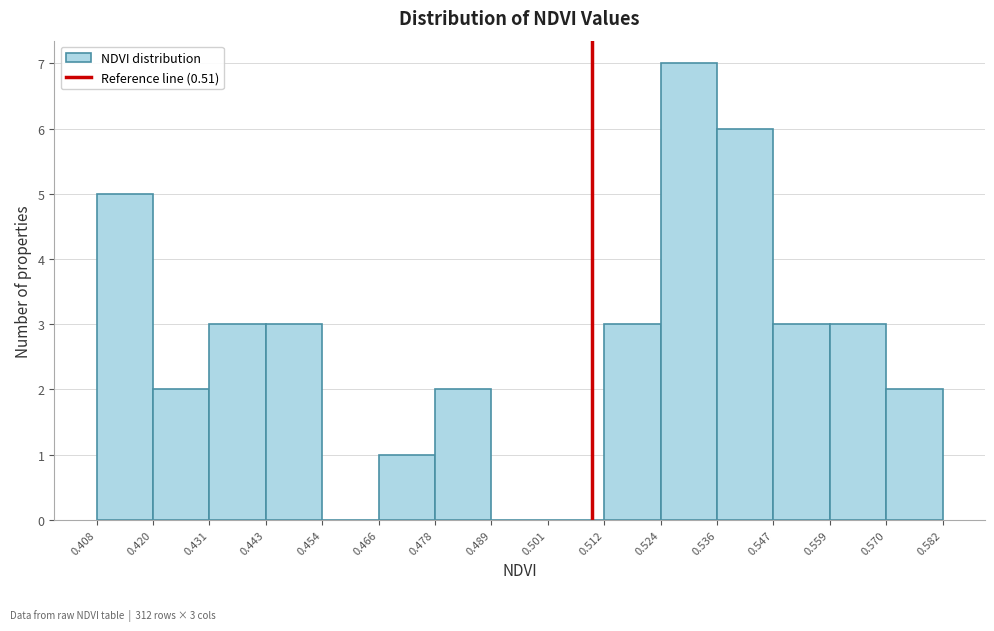

Over which range of the x-axis is the bar tallest?

0.524 to 0.536